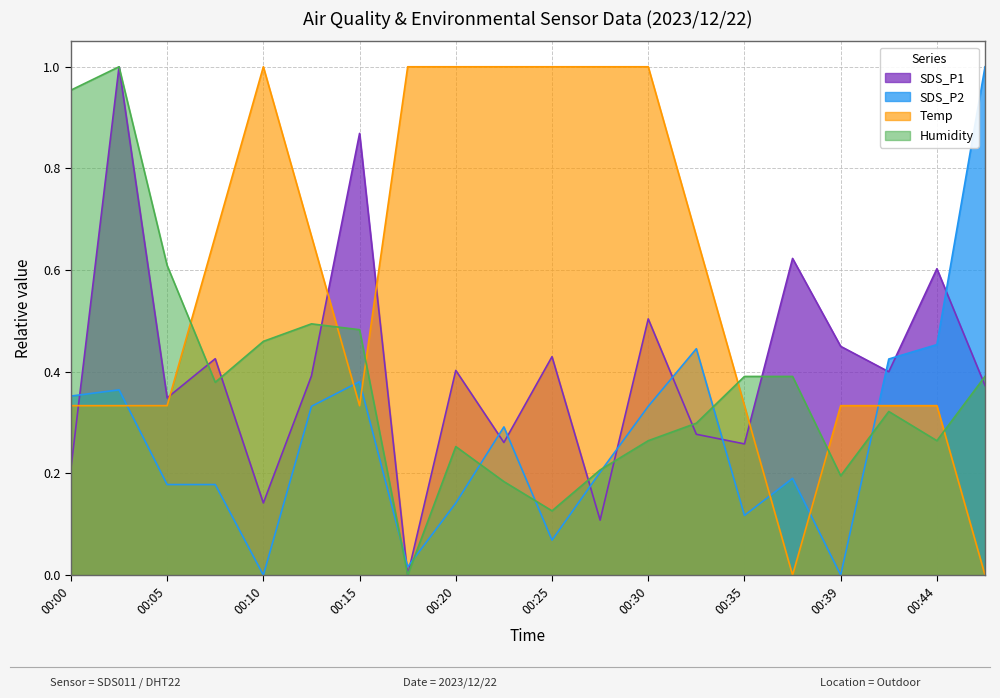

Which series has the largest range (max minus min)?

SDS_P1